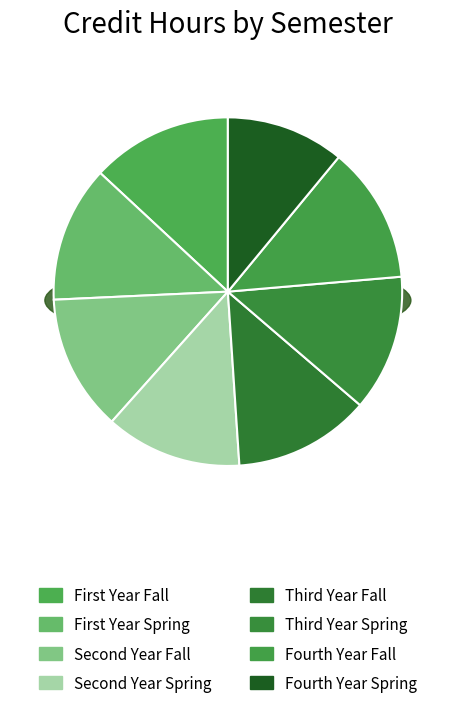

To the nearest percent, what is the average slice percentage?

12%